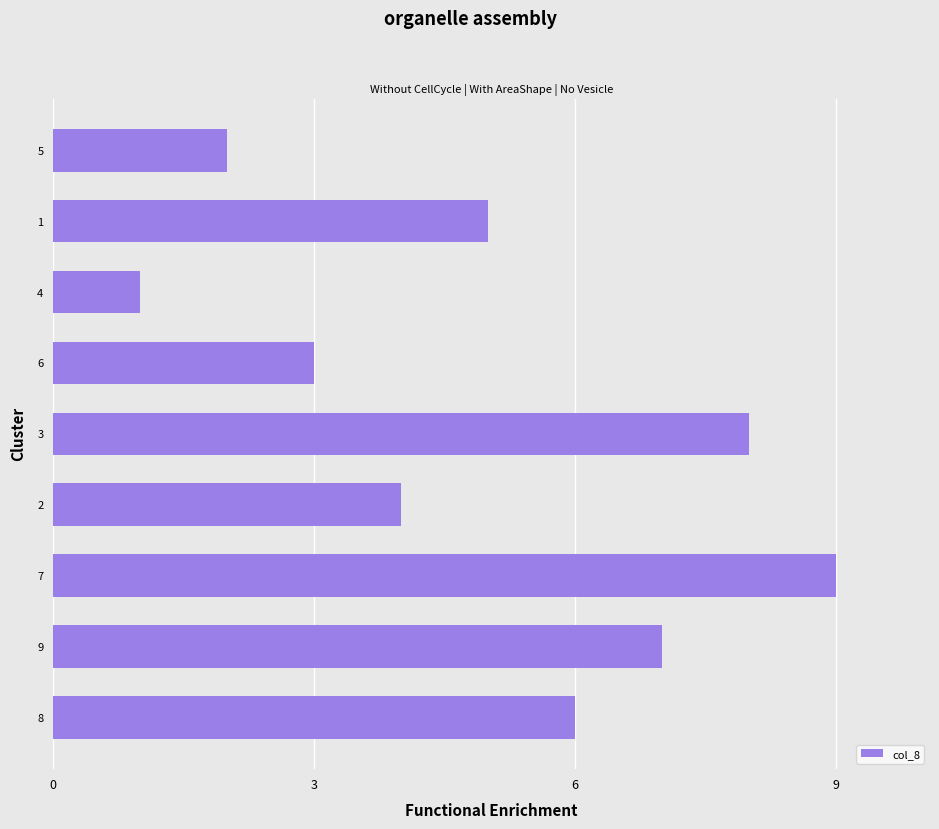

How many values are below 5?

4